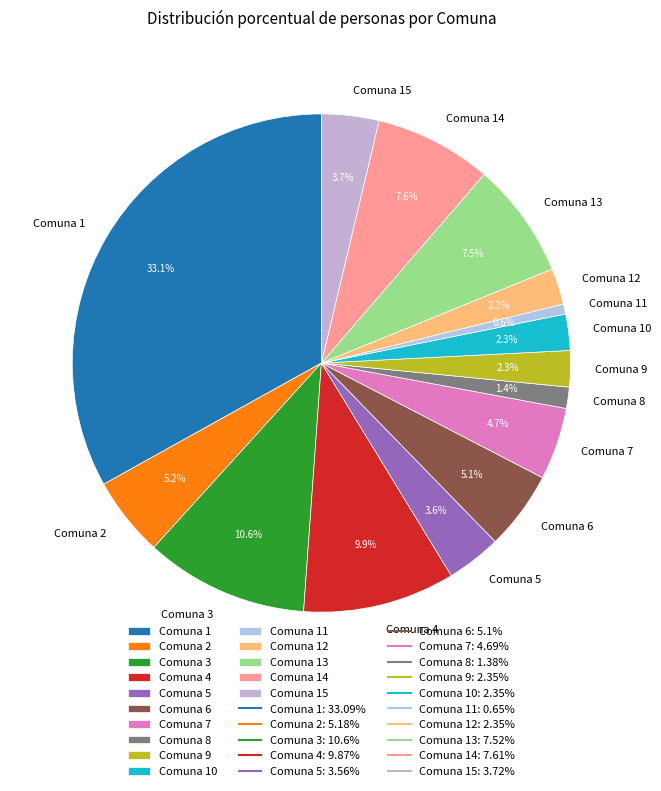

Count the number of slices in the pie.

15